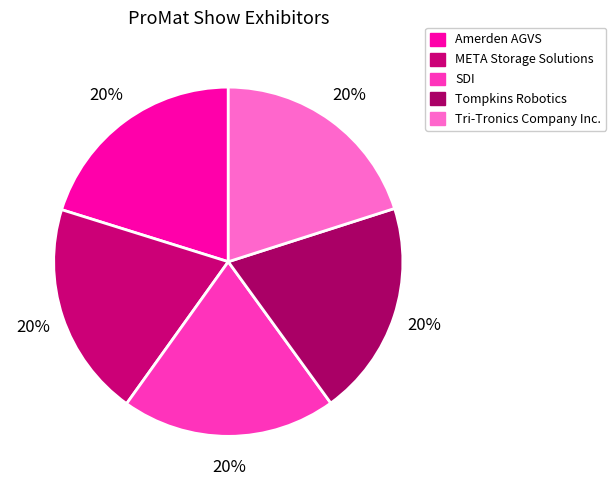

Count the number of slices in the pie.

5